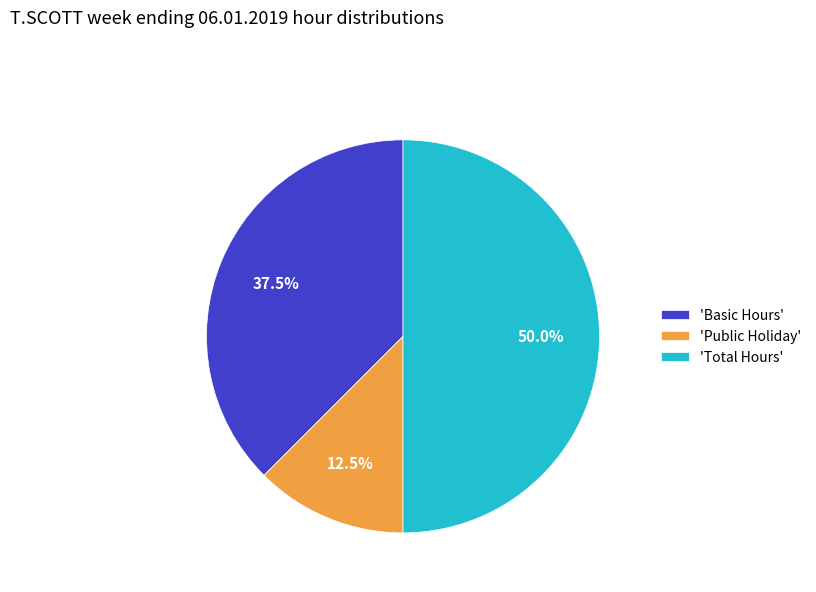

What is the largest slice in the pie chart?

'Total Hours'